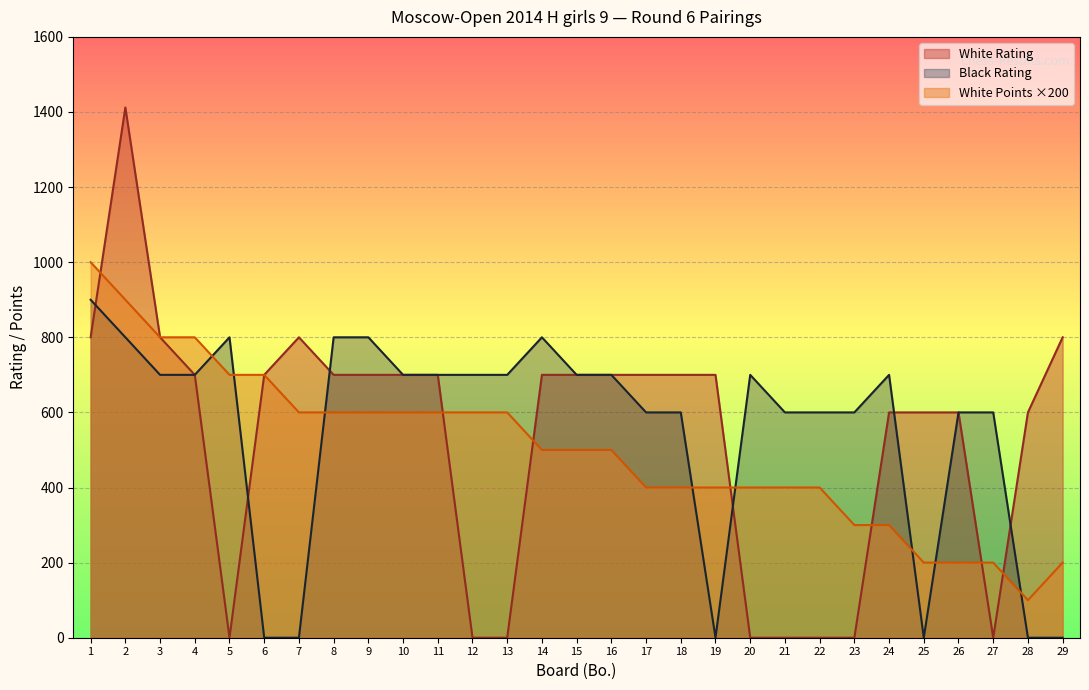

At which category does the chart reach its peak across all series?

2